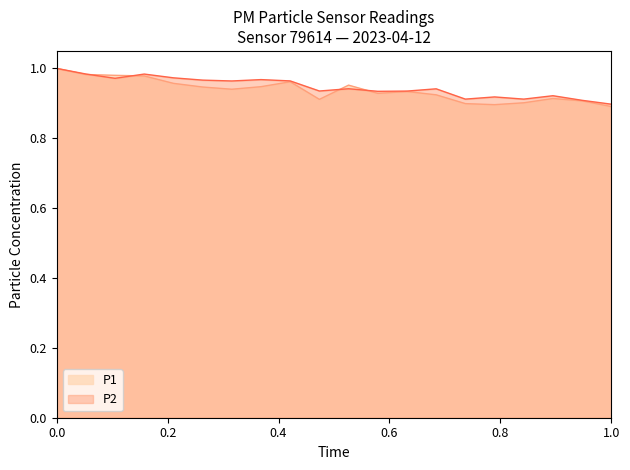

The P2 series shows 0.6 at 00:32. True or false?

False